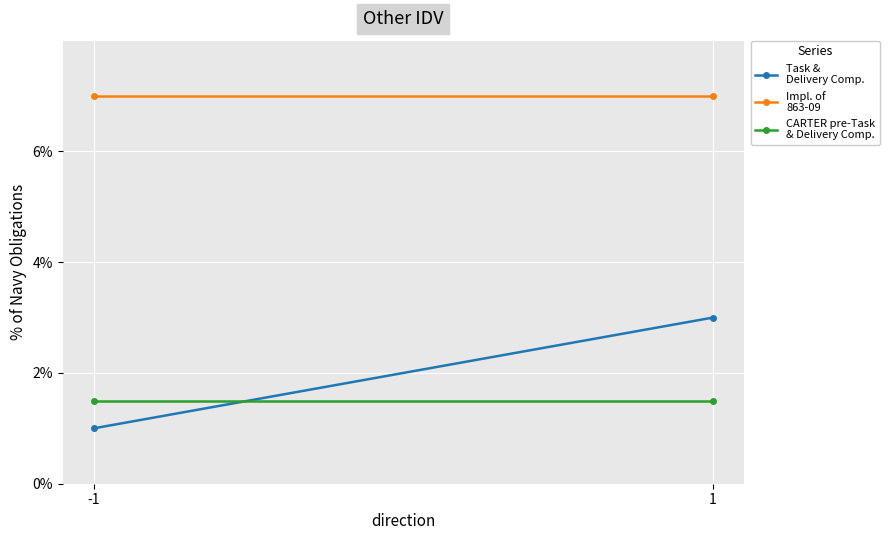

The CARTER pre-Task
& Delivery Comp. series shows 1.5 at -1. True or false?

True